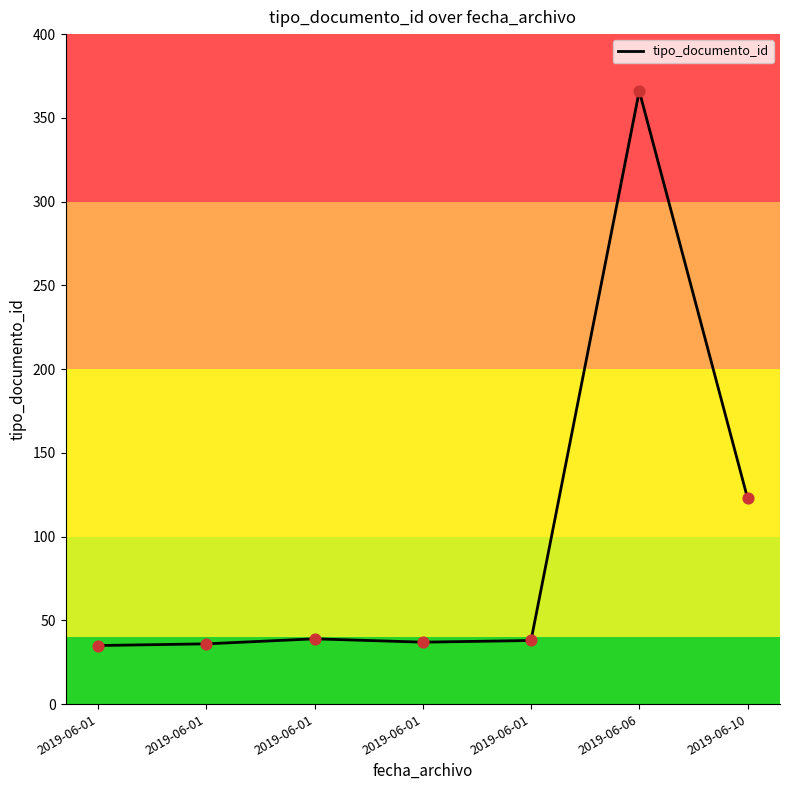

How many categories are shown in the chart?

7